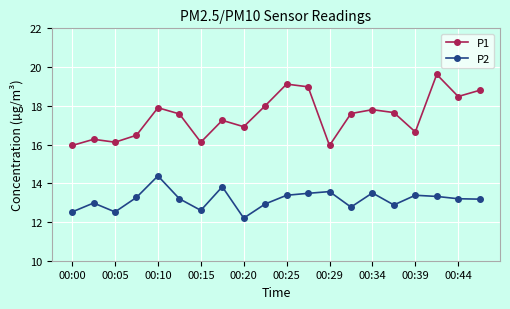

List the series in order of their peak value, lowest first.

P2, P1